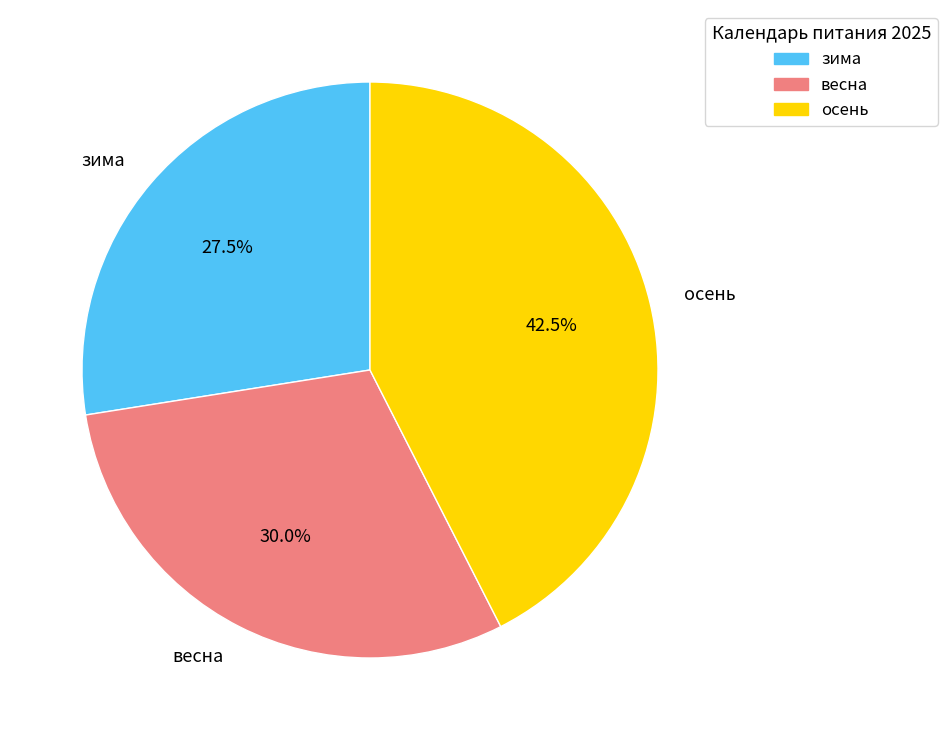

What is the largest slice in the pie chart?

осень